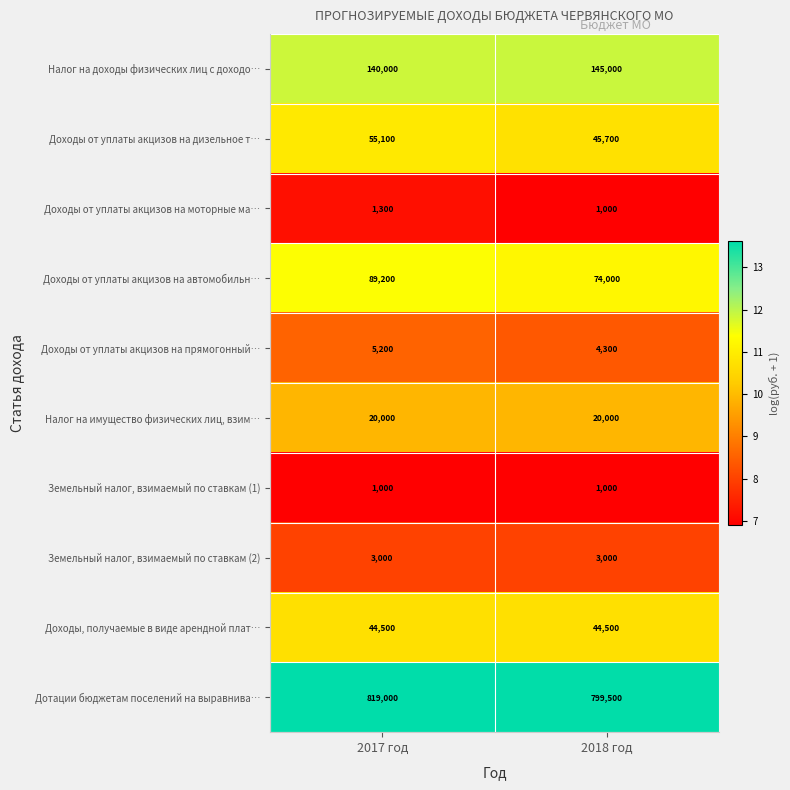

What is the difference between the maximum and minimum values in the Доходы от уплаты акцизов на прямогонный… series?

900